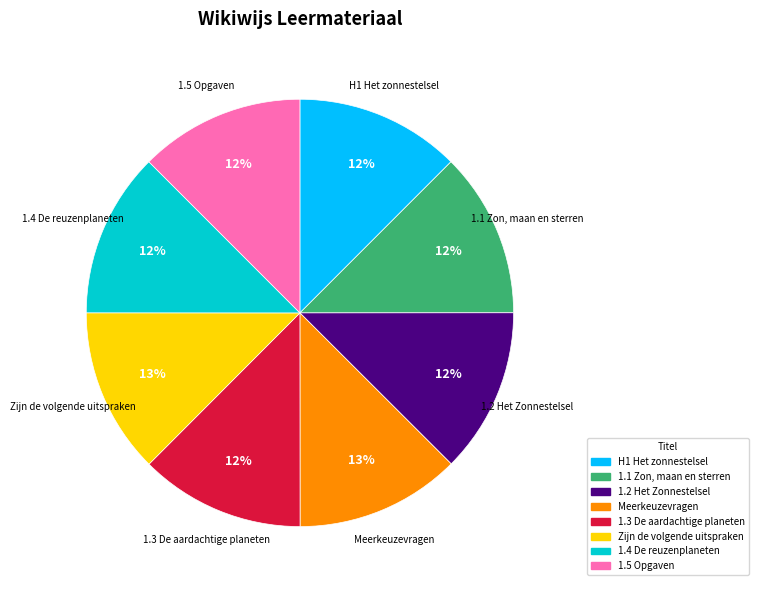

To the nearest percent, what is the average slice percentage?

12%